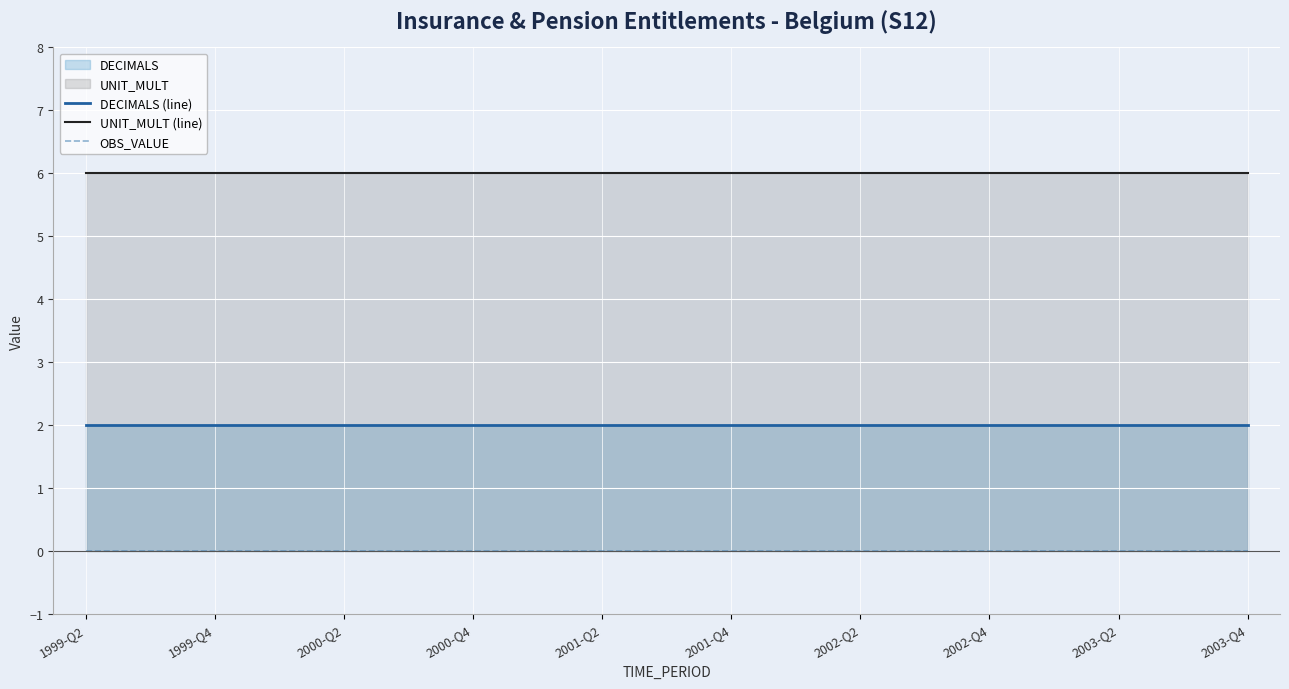

What is the label of the 18th point from the right?

1999-Q4